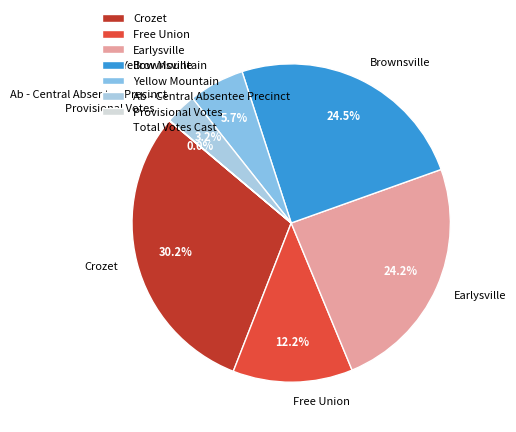

What is the largest slice in the pie chart?

Crozet